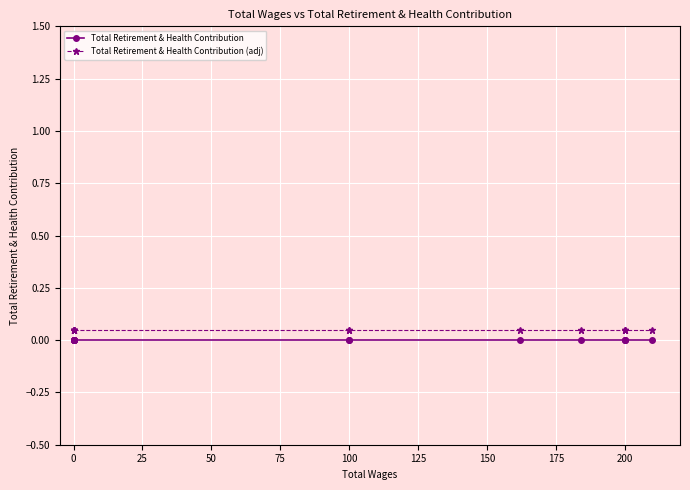

Which has a higher value, 100 or 225?

100